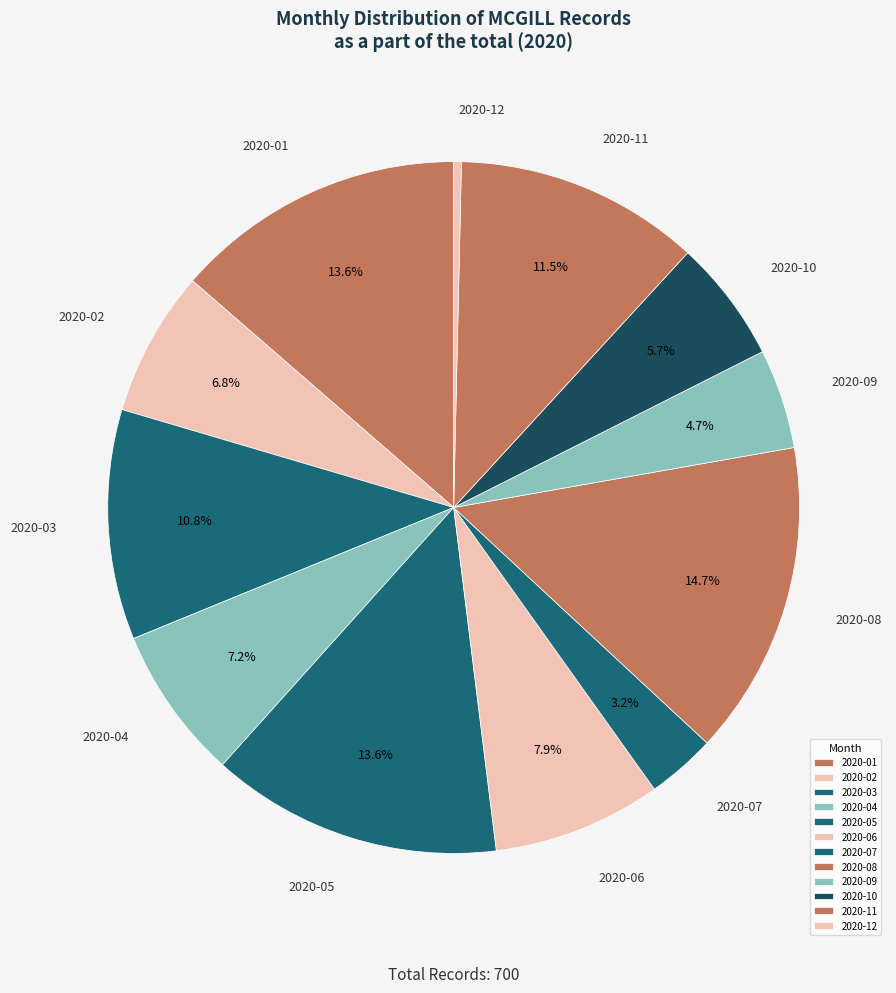

Is it true that 2020-07 is 3% of the pie?

True